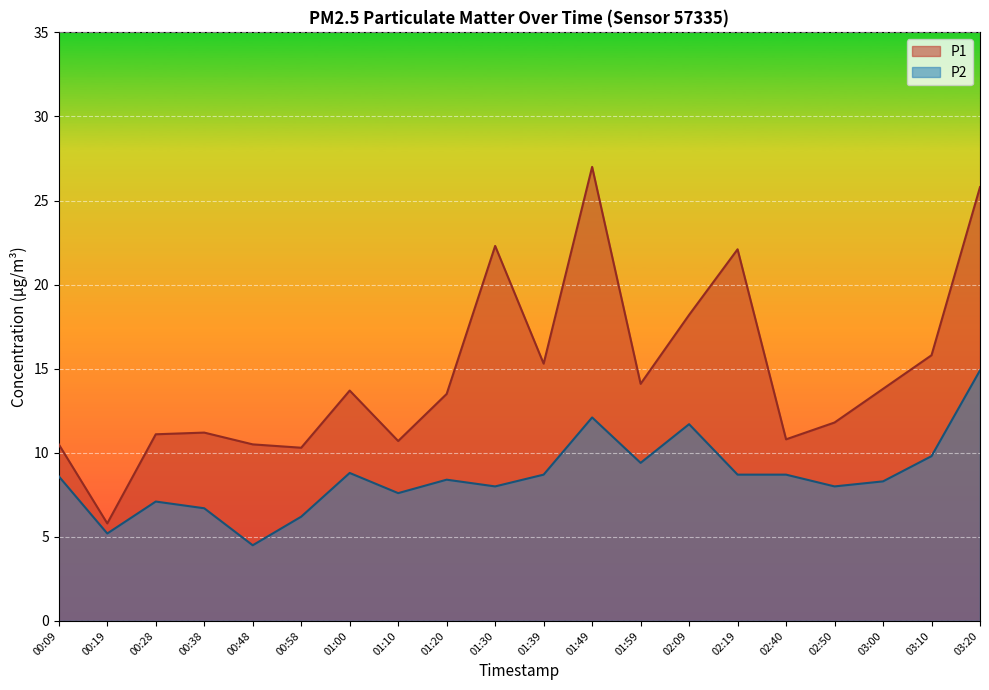

True or false: P1 and P2 intersect in this chart.

False